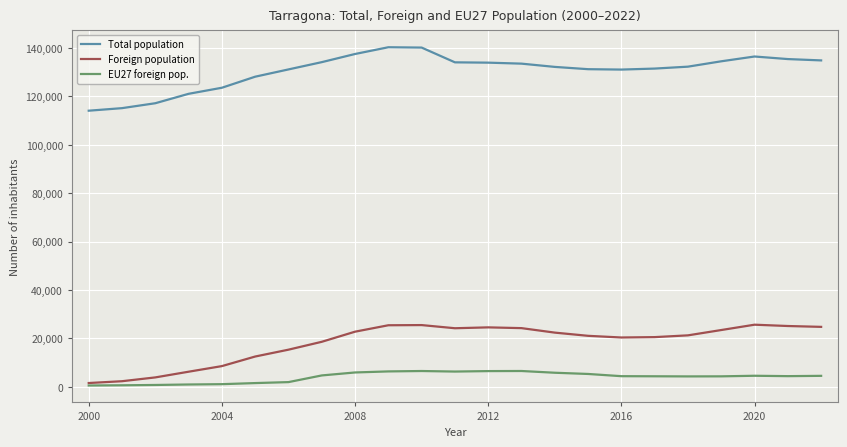

True or false: EU27 foreign pop. and Total population intersect in this chart.

False